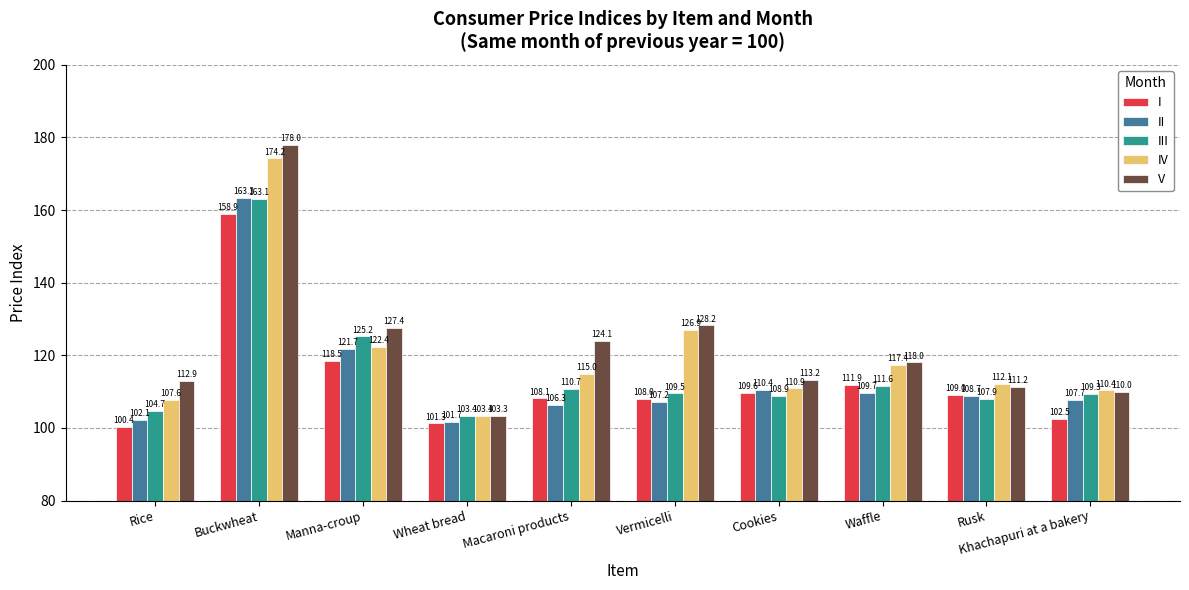

What is the sum of the II values at Rusk and Manna-croup?

230.4